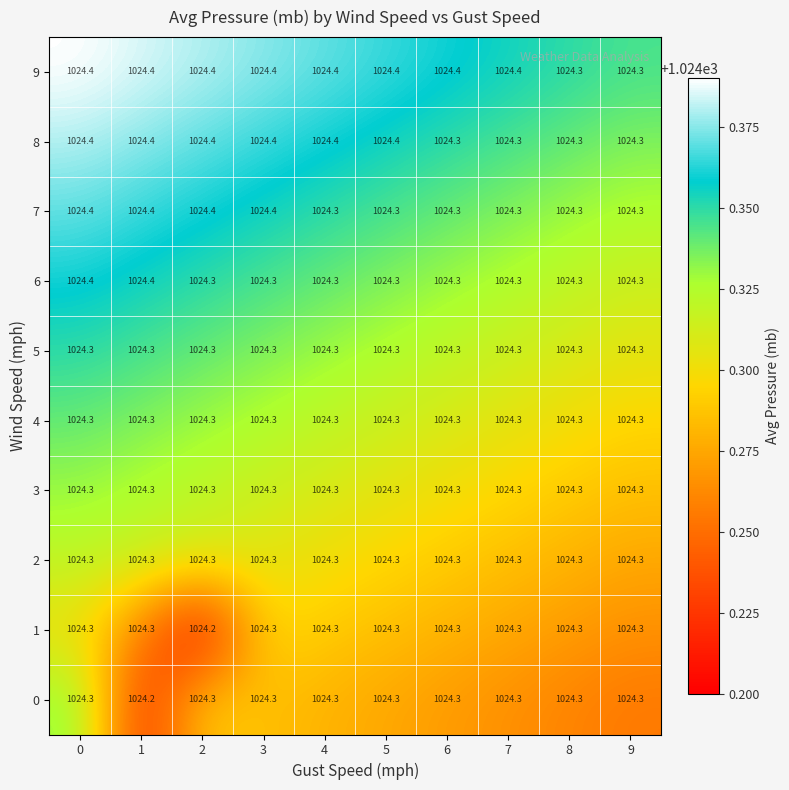

The value of 1 at 2 is 257.8. True or false?

False